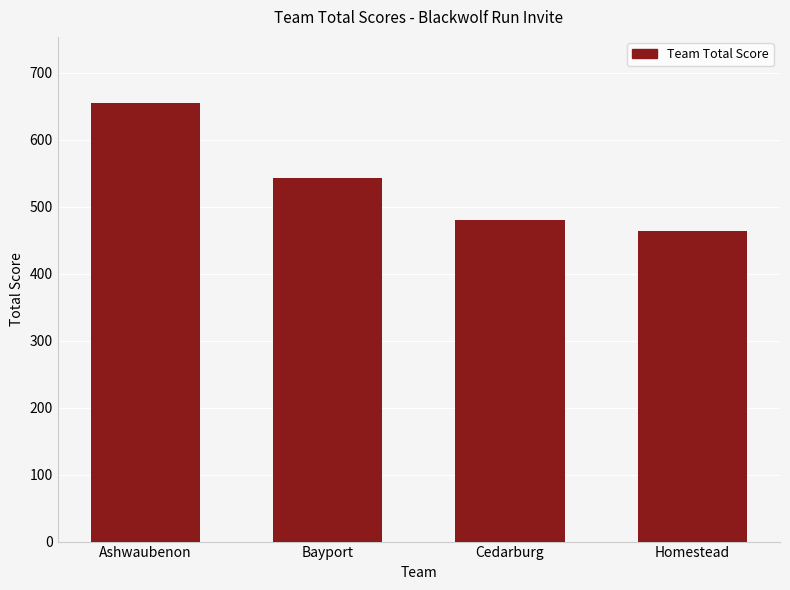

What is the sum of the values at Cedarburg and Bayport?

1022